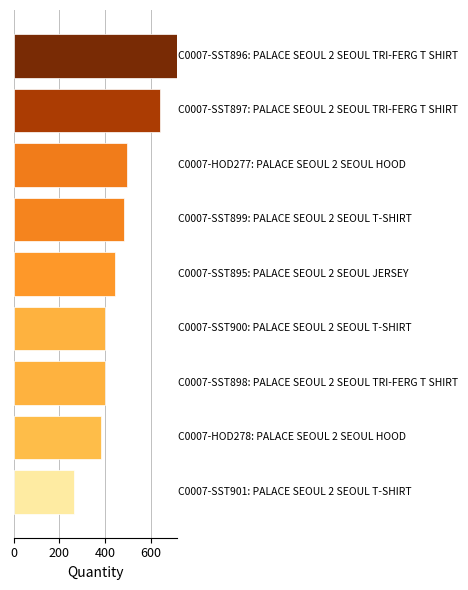

What is the greatest value displayed?

714